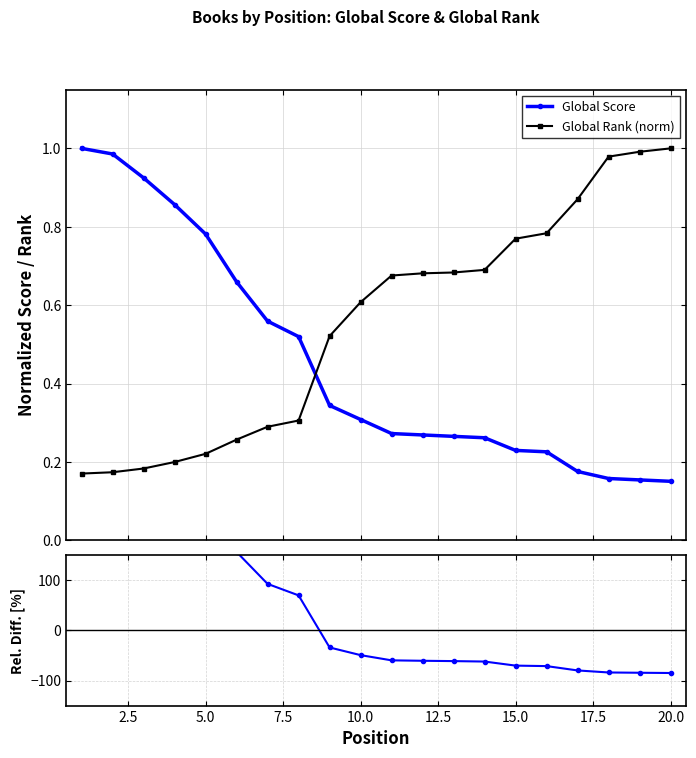

True or false: Global Score has more than 0 points higher than both neighbors.

False